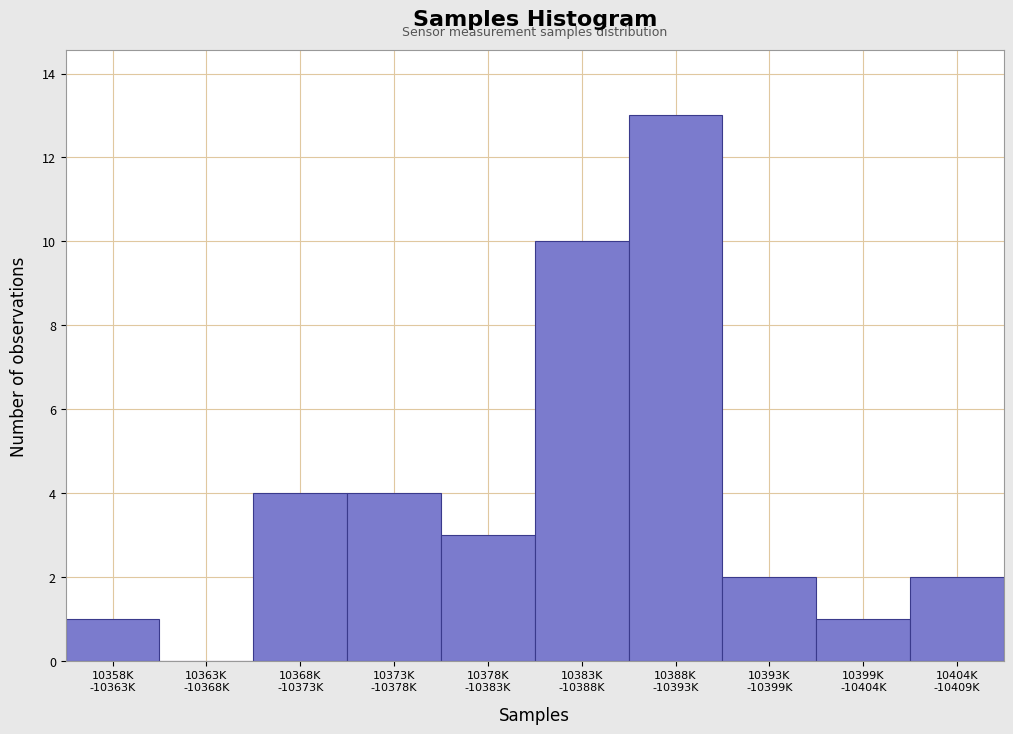

What is the maximum value shown in the chart?

13